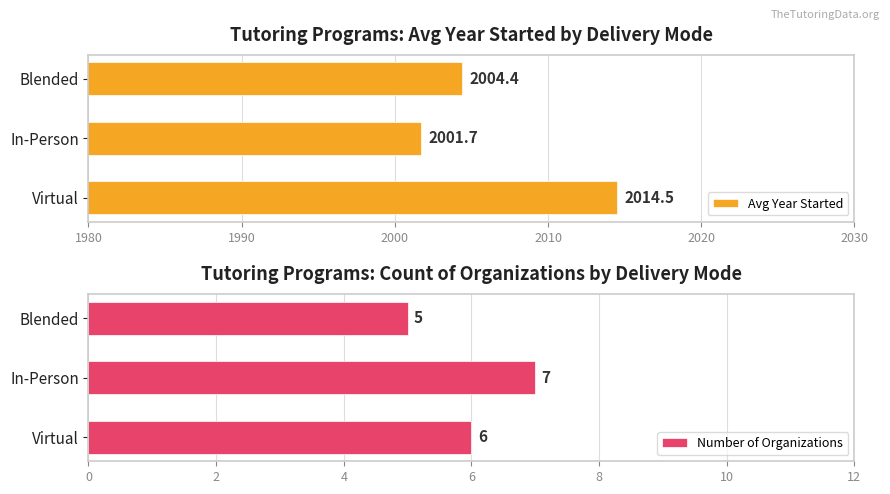

Rank the categories by Avg Year Started value from highest to lowest.

Virtual, Blended, In-Person